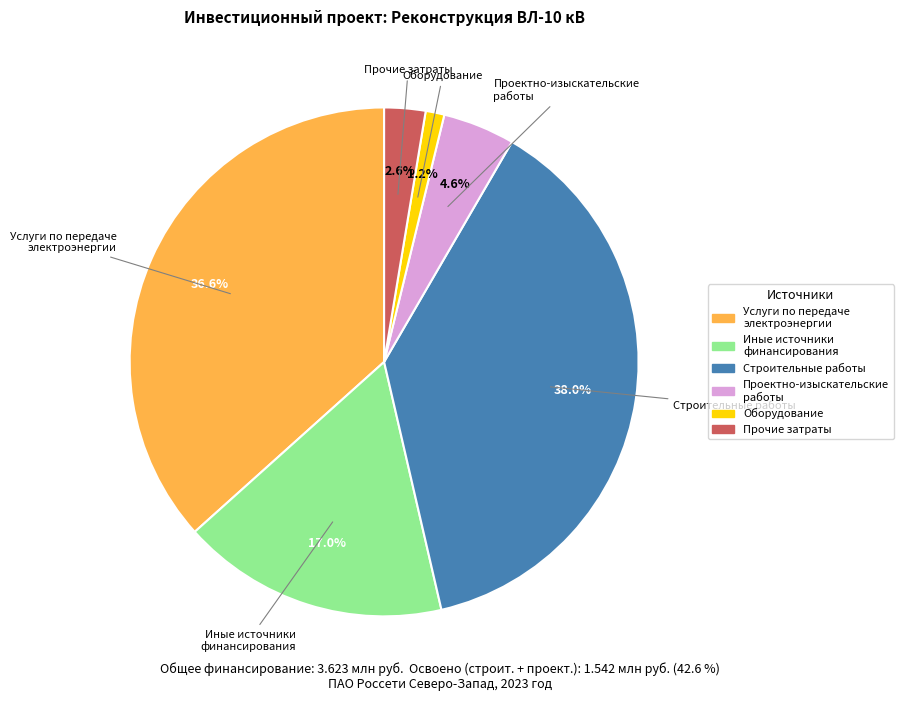

Is there any slice that represents more than half of the pie?

No